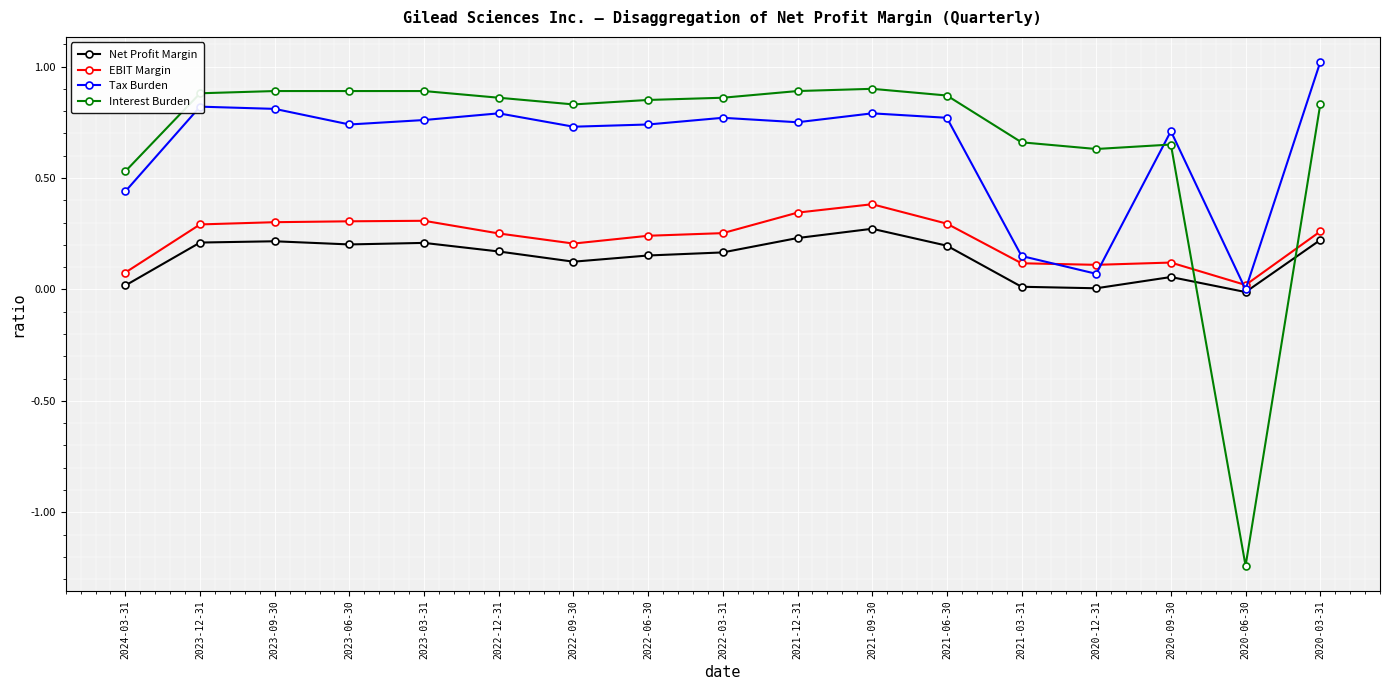

What position from the left is 2022-12-31?

6